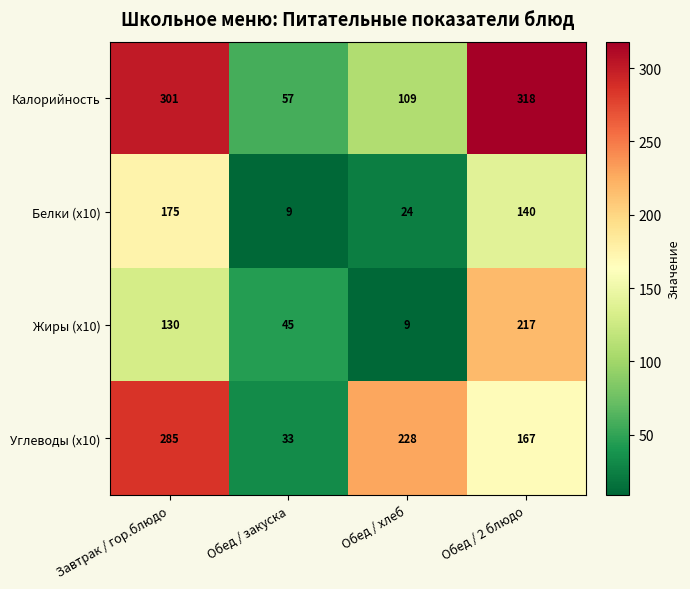

What is the greatest value displayed?

318